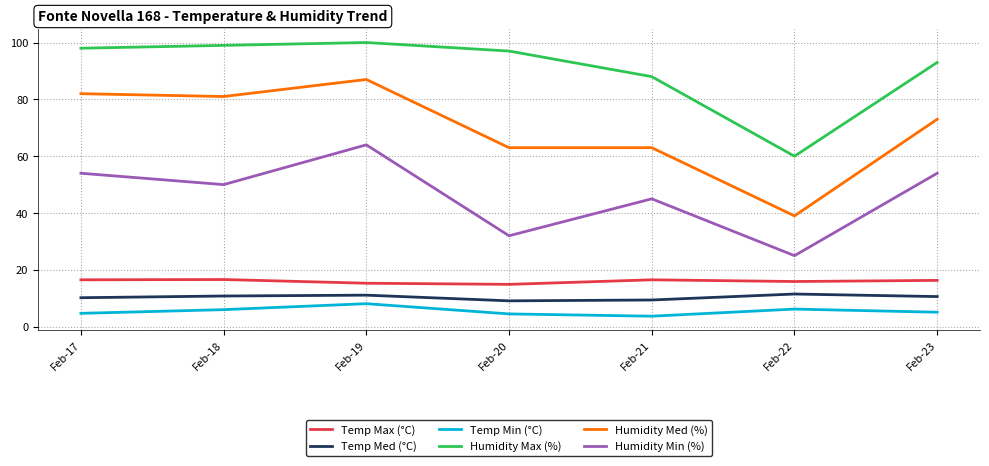

Is the value of Humidity Min (%) at Feb-17 greater than the value of Humidity Max (%) at Feb-21?

No